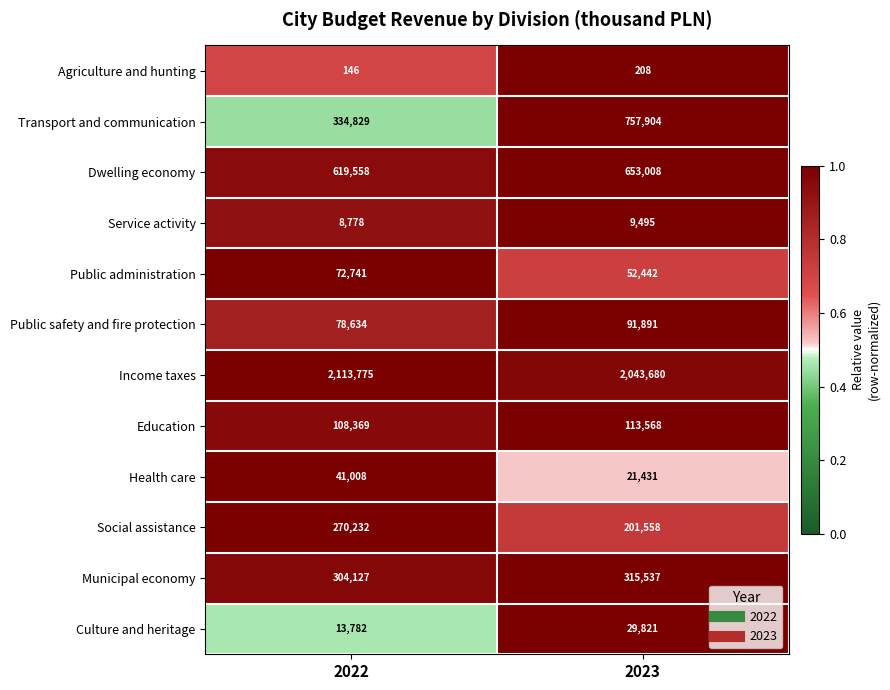

At which category is the sum across all series the highest?

2023